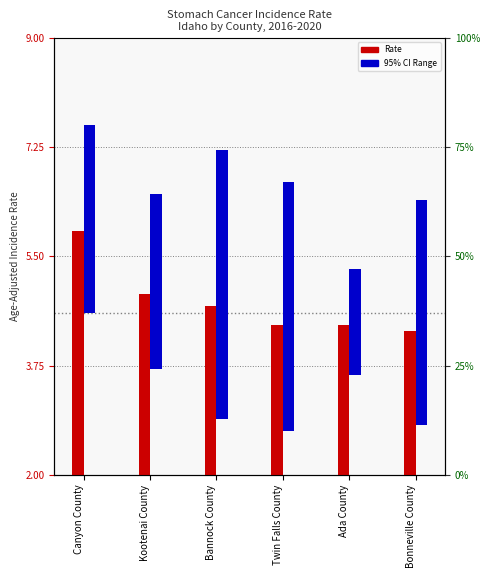

What is the total value across all series at Twin Falls County?

8.4